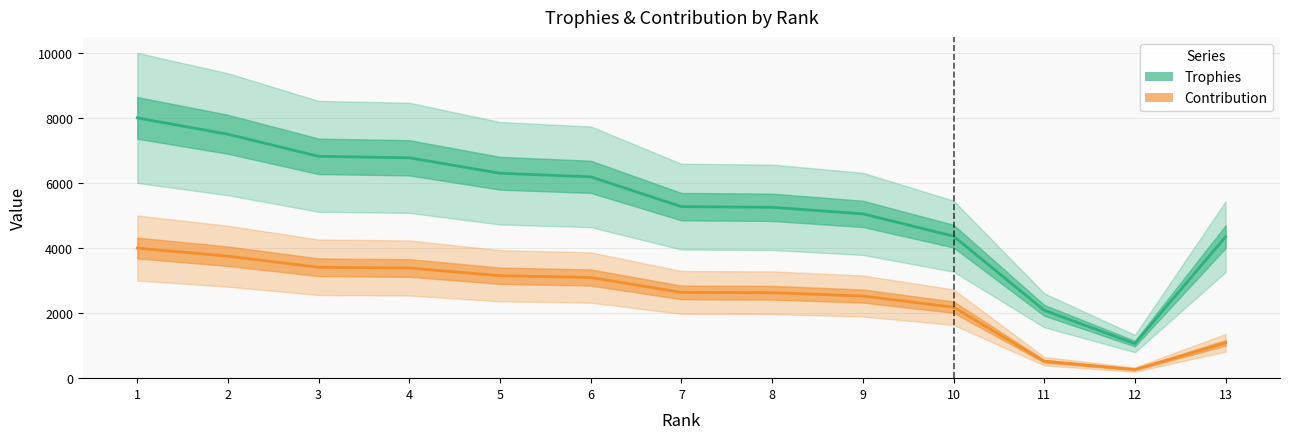

Is the value of Contribution at 13 greater than the value of Trophies at 5?

No